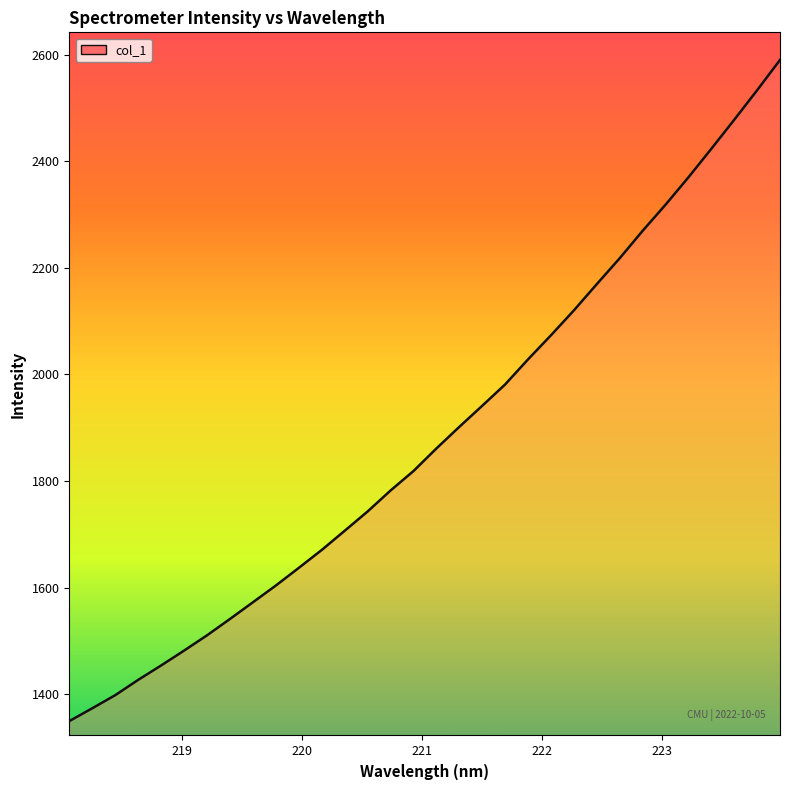

What is the difference between the maximum and minimum values?

1240.5